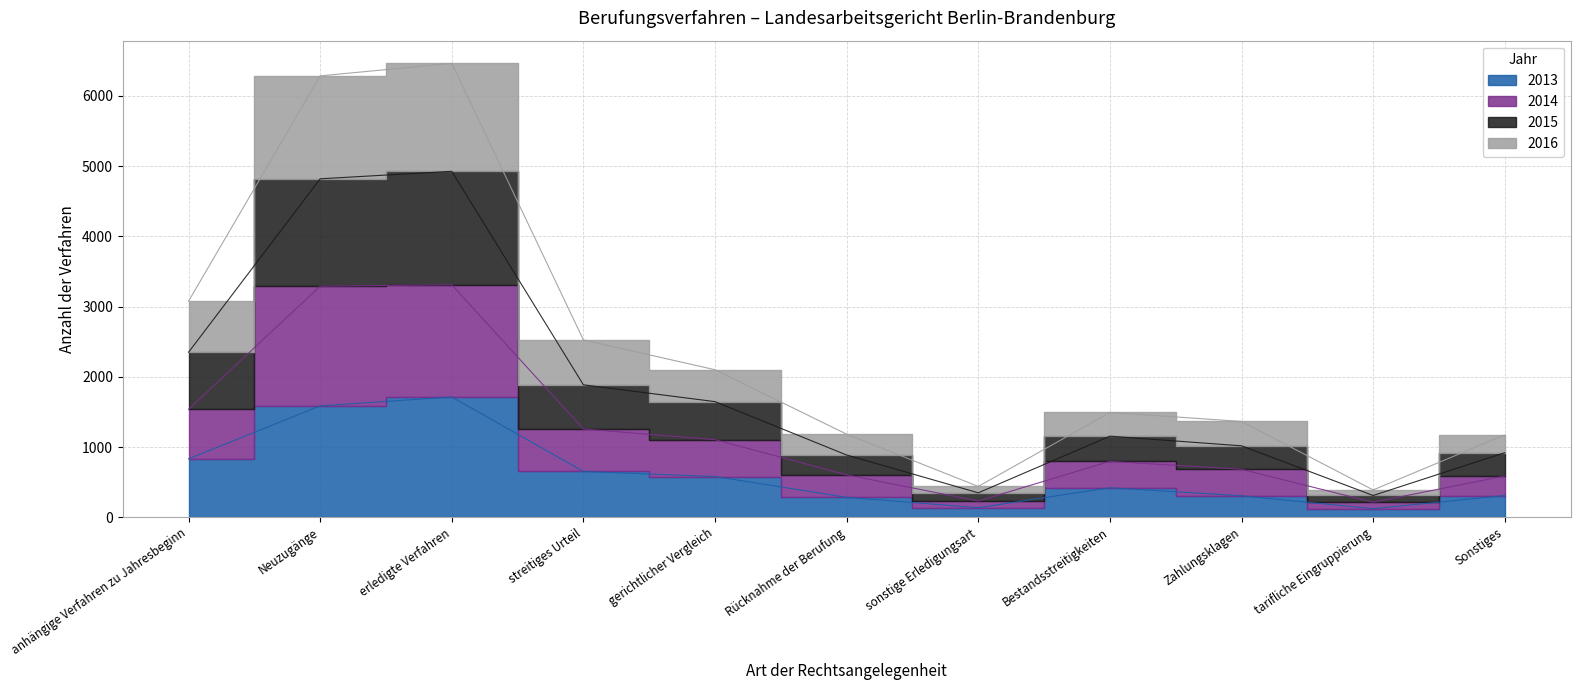

At how many categories does at least one series exceed 5901?

2